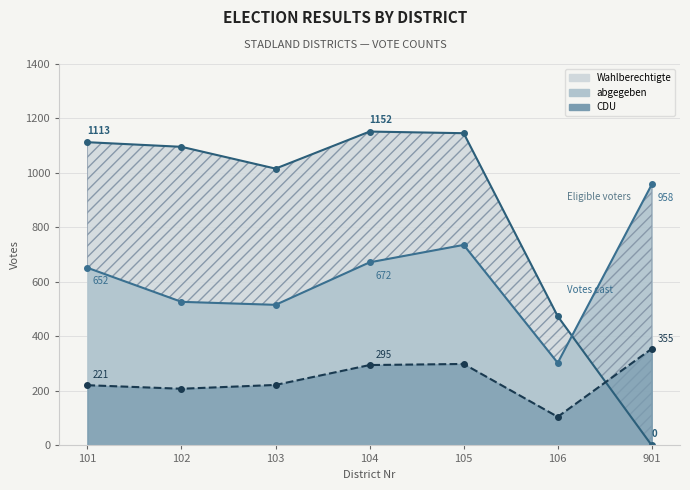

How many lines are shown in the chart?

3